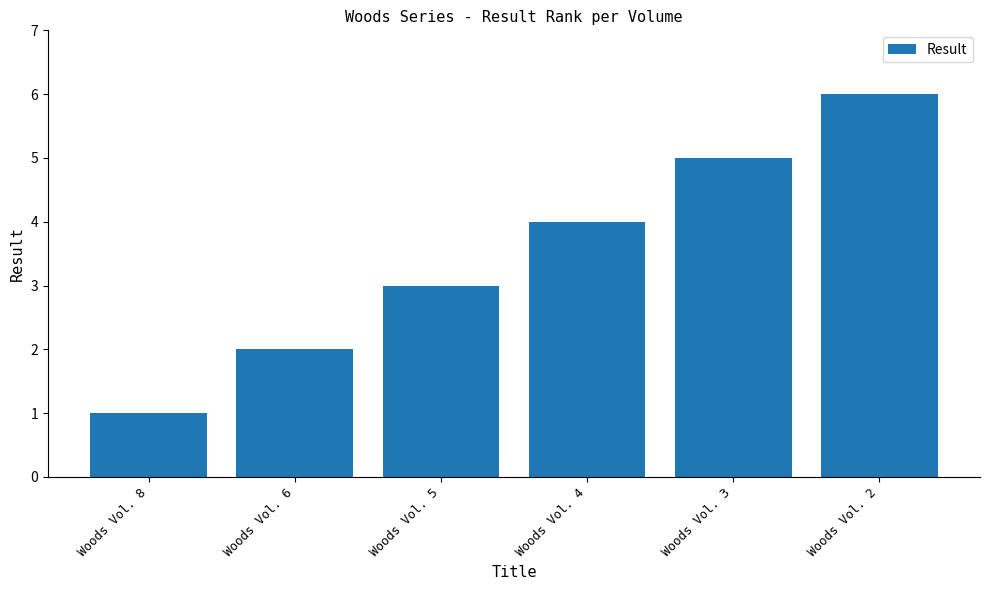

Is it true that the value at Woods Vol. 6 is 1?

False